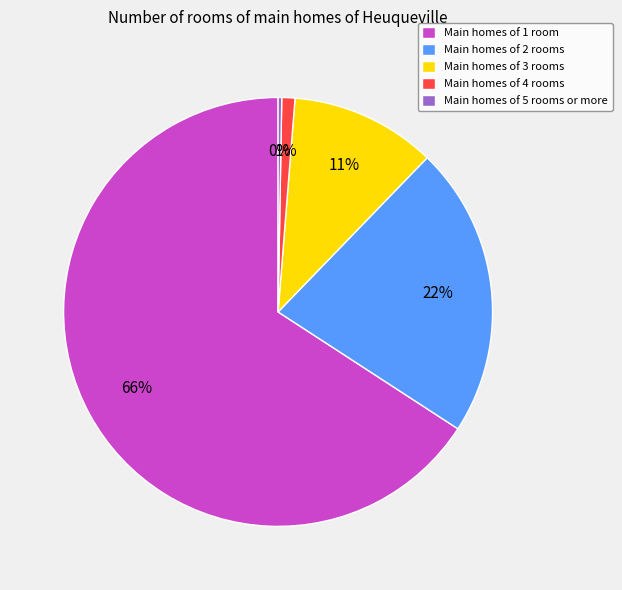

To the nearest percent, what is the difference between the largest and smallest slice percentages?

66%